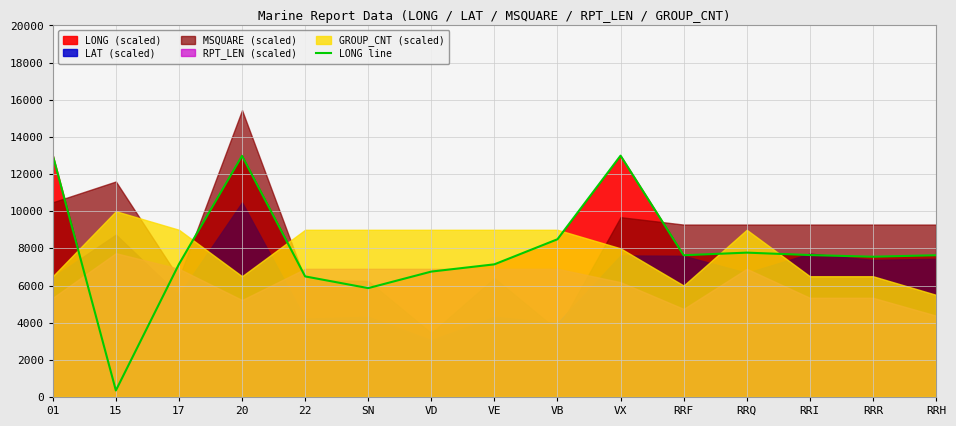

What is the minimum value shown in the chart?

350.0